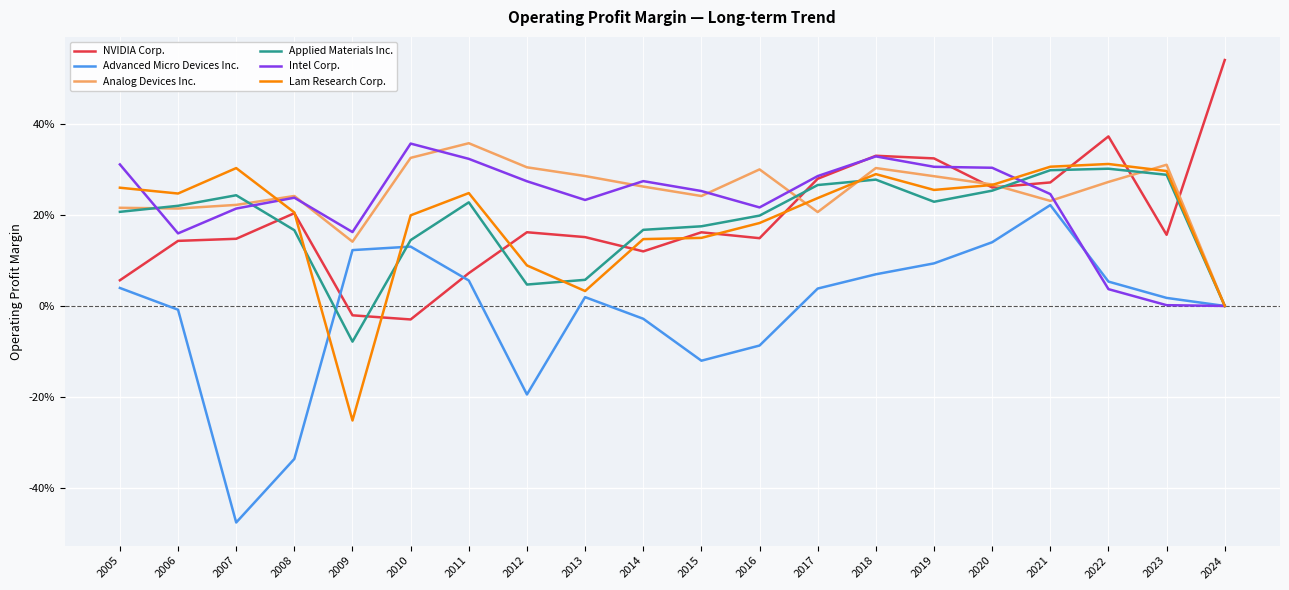

What are all the series names shown in the legend?

NVIDIA Corp., Advanced Micro Devices Inc., Analog Devices Inc., Applied Materials Inc., Intel Corp., Lam Research Corp.